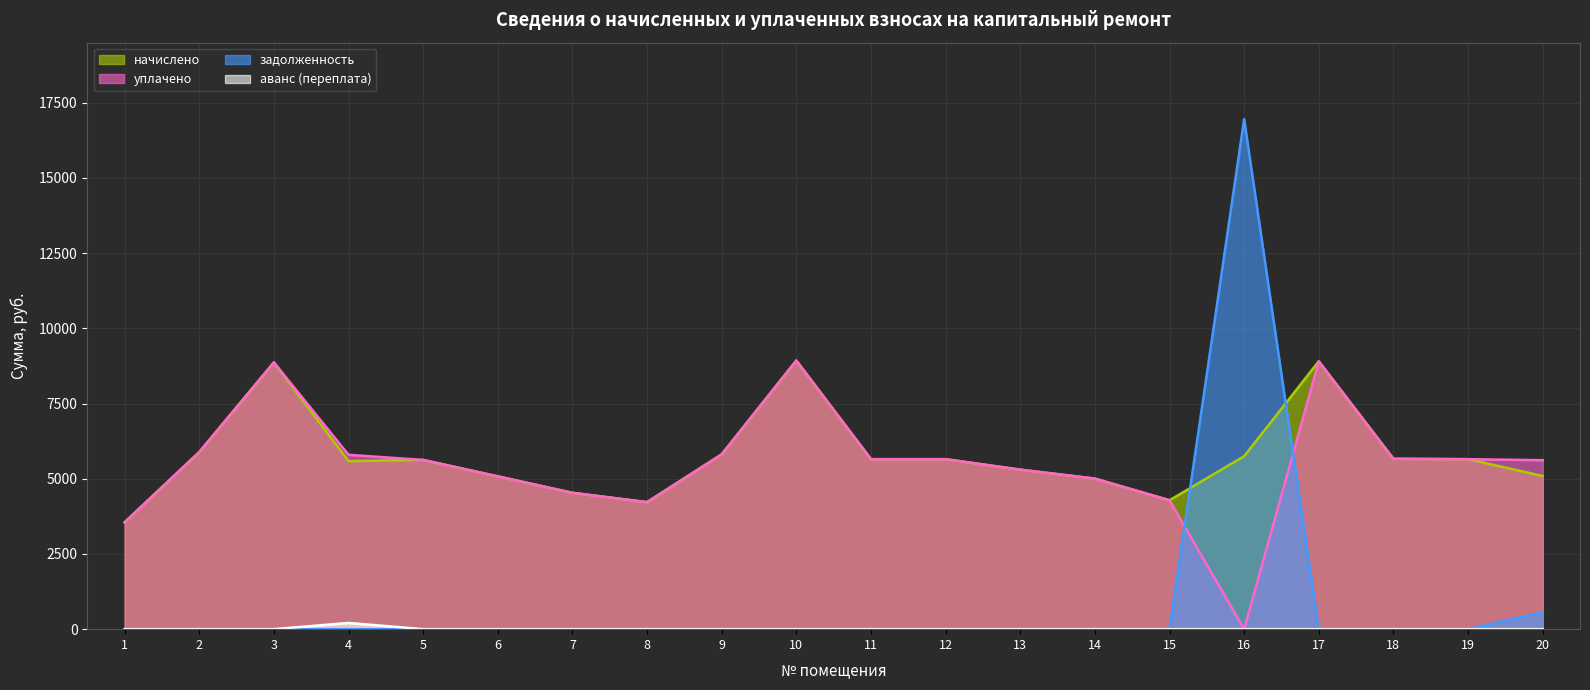

Rank the series by their maximum value, from lowest to highest.

аванс (переплата), начислено, уплачено, задолженность